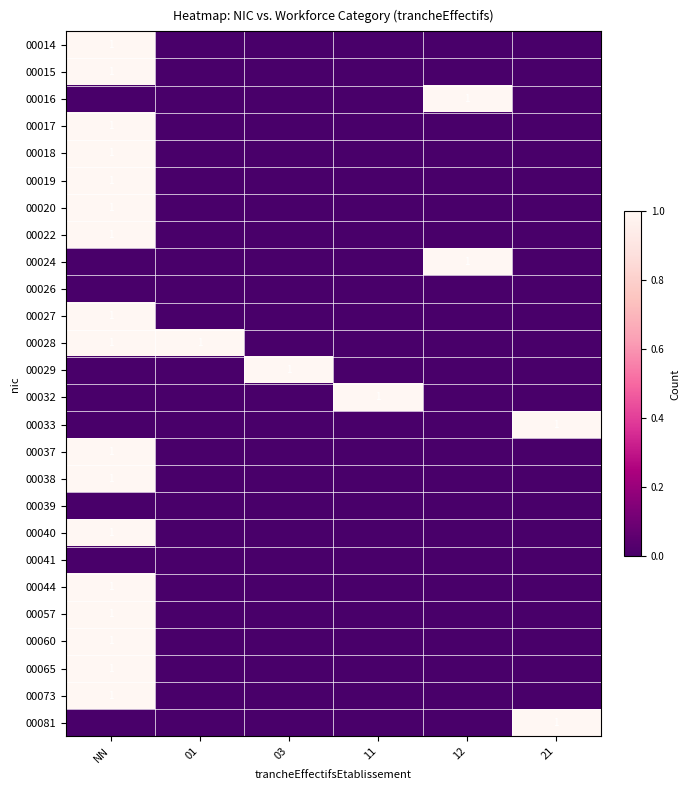

What is the difference between the highest and lowest values at 21?

1